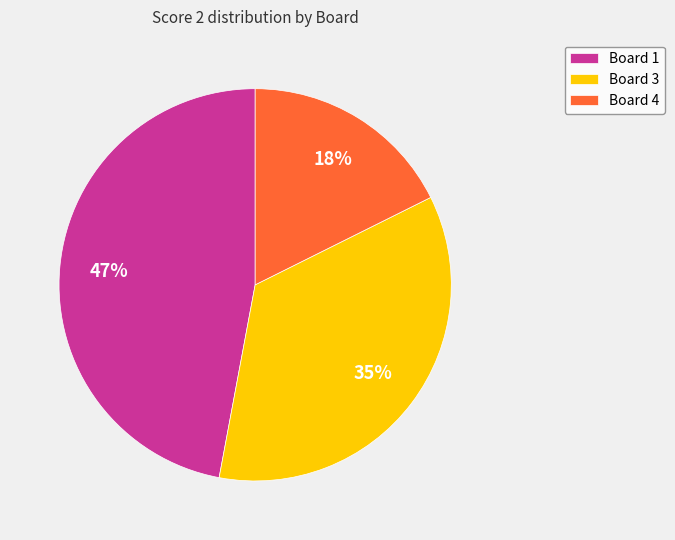

Is Board 3 the majority of the pie?

No